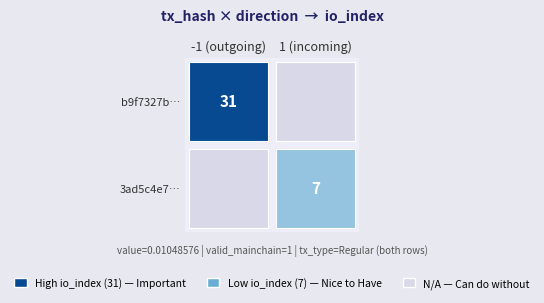

The valid_mainchain series shows 1.0 at value. True or false?

True